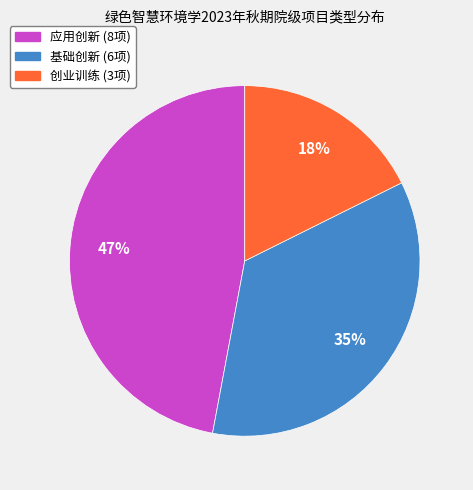

Is it true that 创业训练 is 18% of the pie?

True